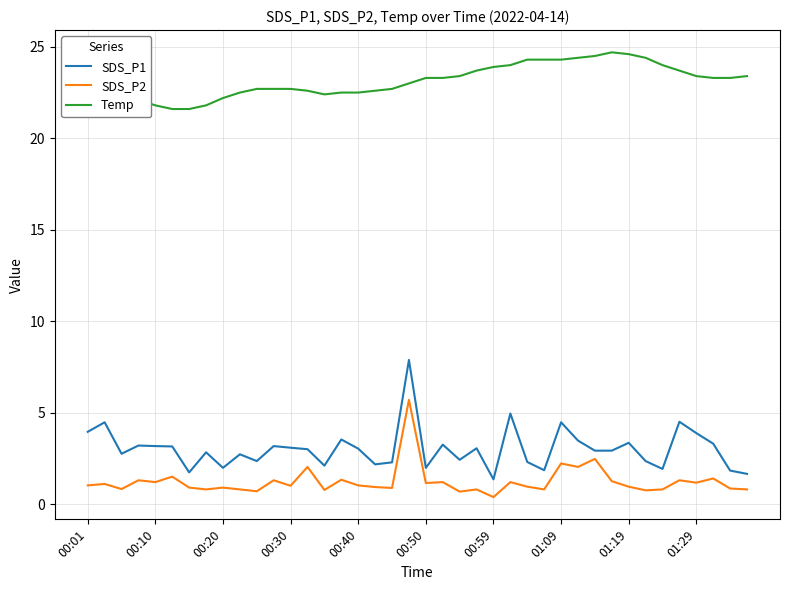

Which series has the largest range (max minus min)?

SDS_P1